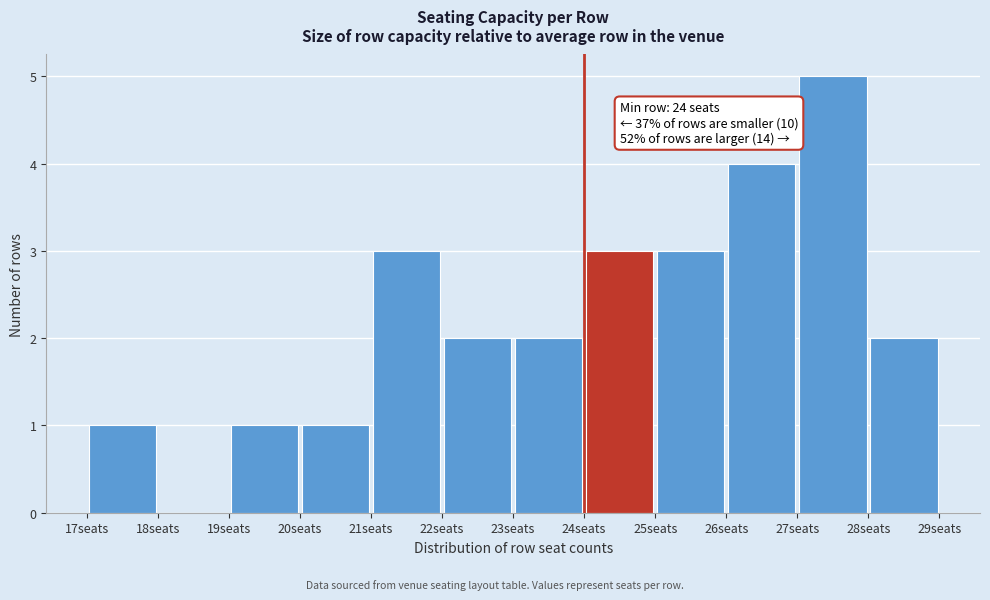

Over which range of the x-axis is the bar tallest?

27 to 28